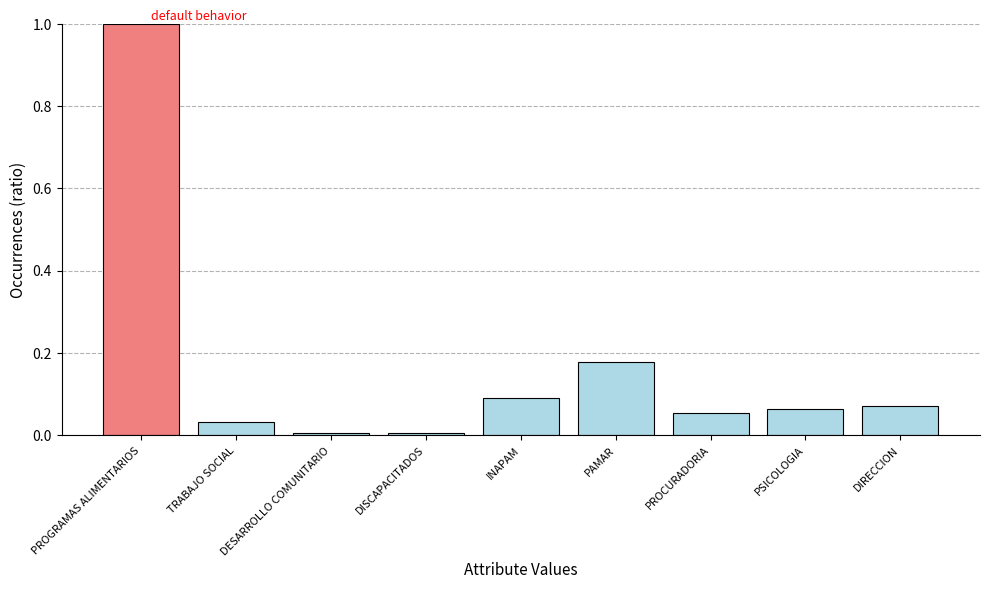

What is the difference between the maximum and minimum values?

1.0